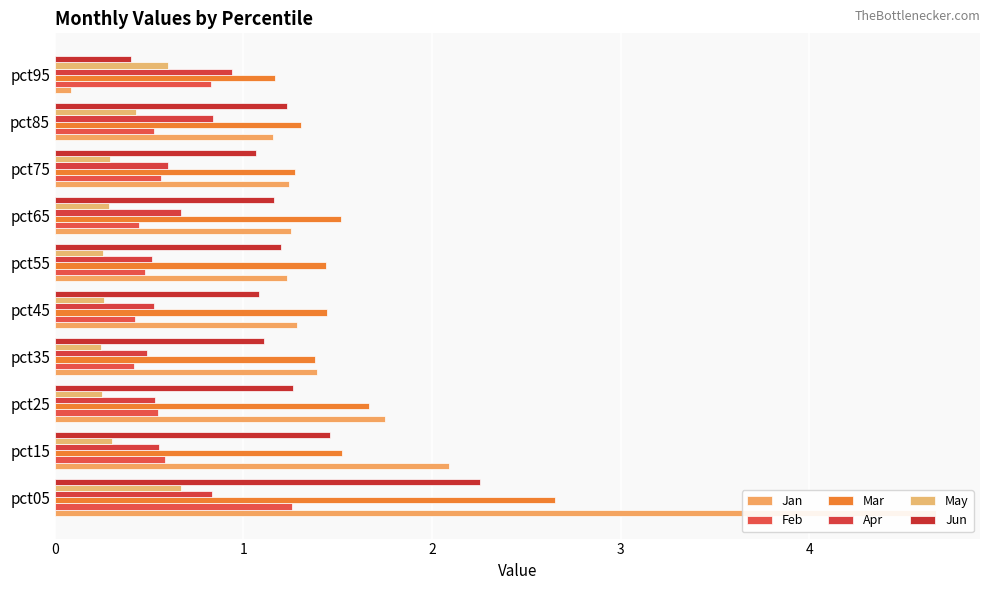

List the labels in order of Jun value, smallest first.

pct95, pct75, pct45, pct35, pct65, pct55, pct85, pct25, pct15, pct05